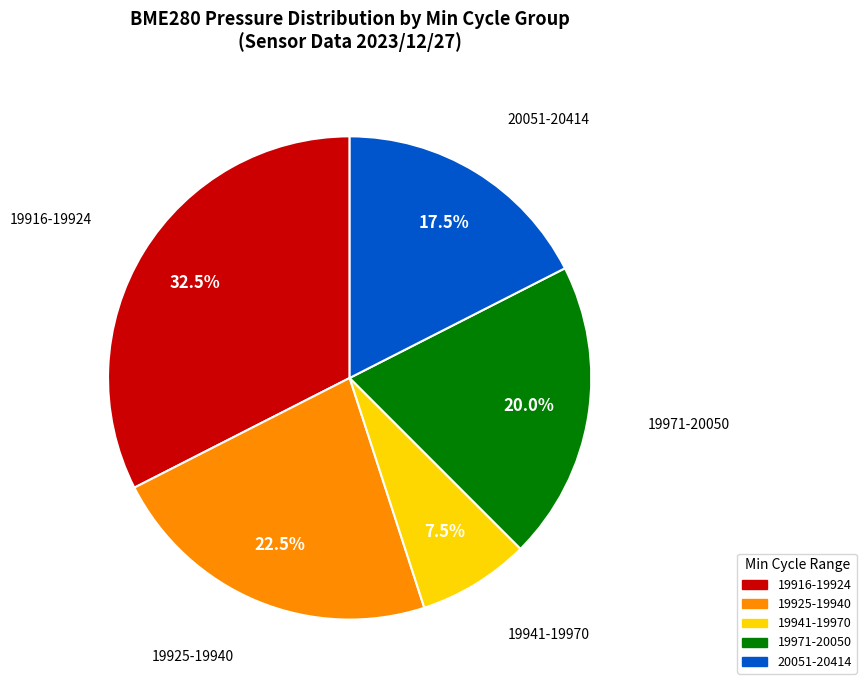

Count the number of slices in the pie.

5